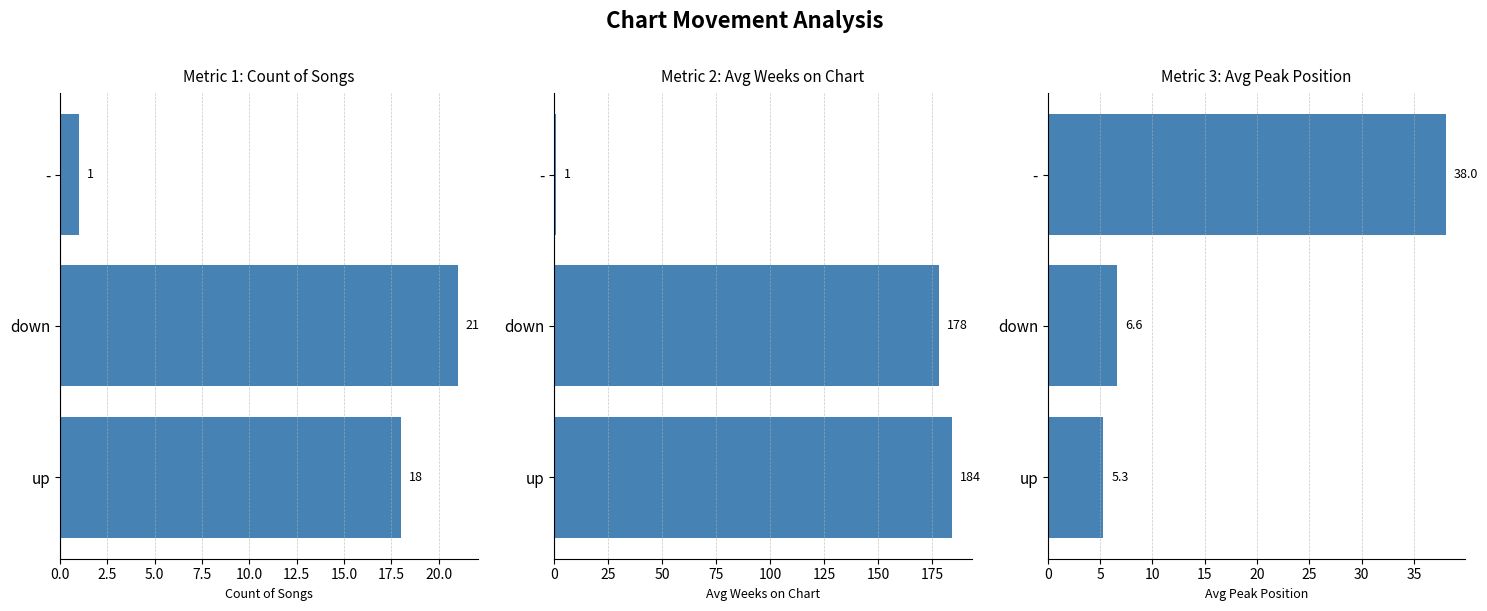

The Count of Songs series shows 27.3 at up. True or false?

False